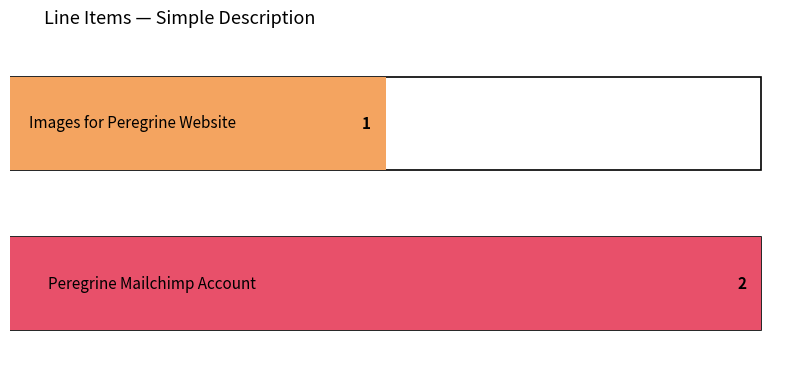

Between Images for Peregrine Website and Peregrine Mailchimp Account, which is larger?

Peregrine Mailchimp Account